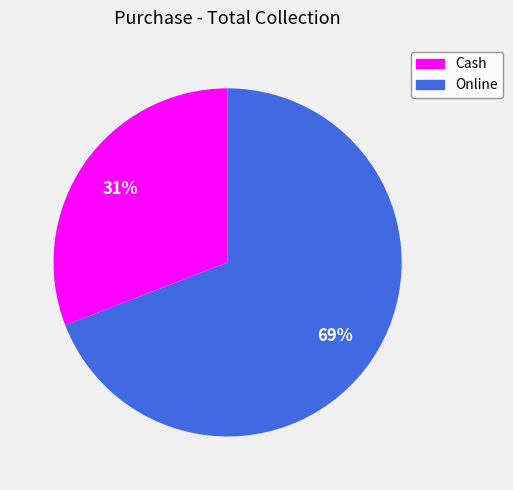

What is the largest slice in the pie chart?

Online